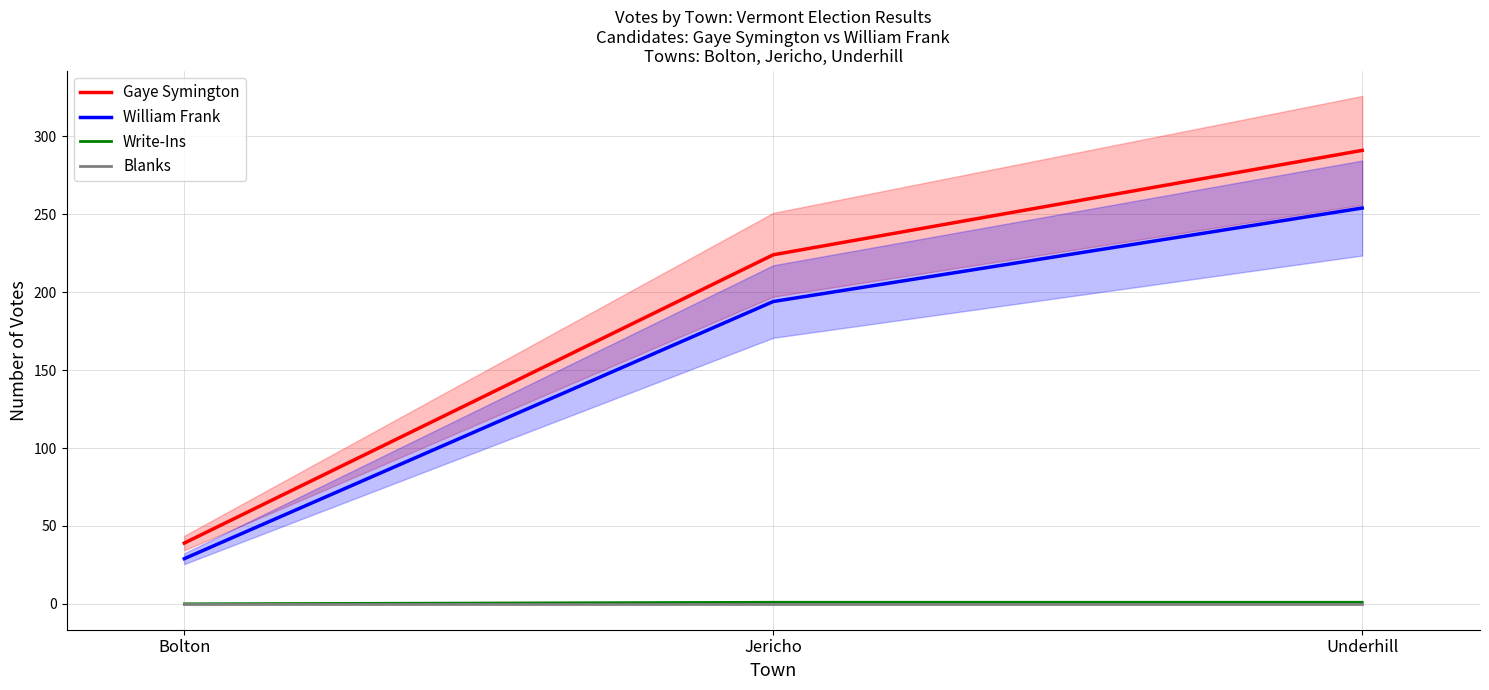

What is the label of the 1st point from the right?

Underhill